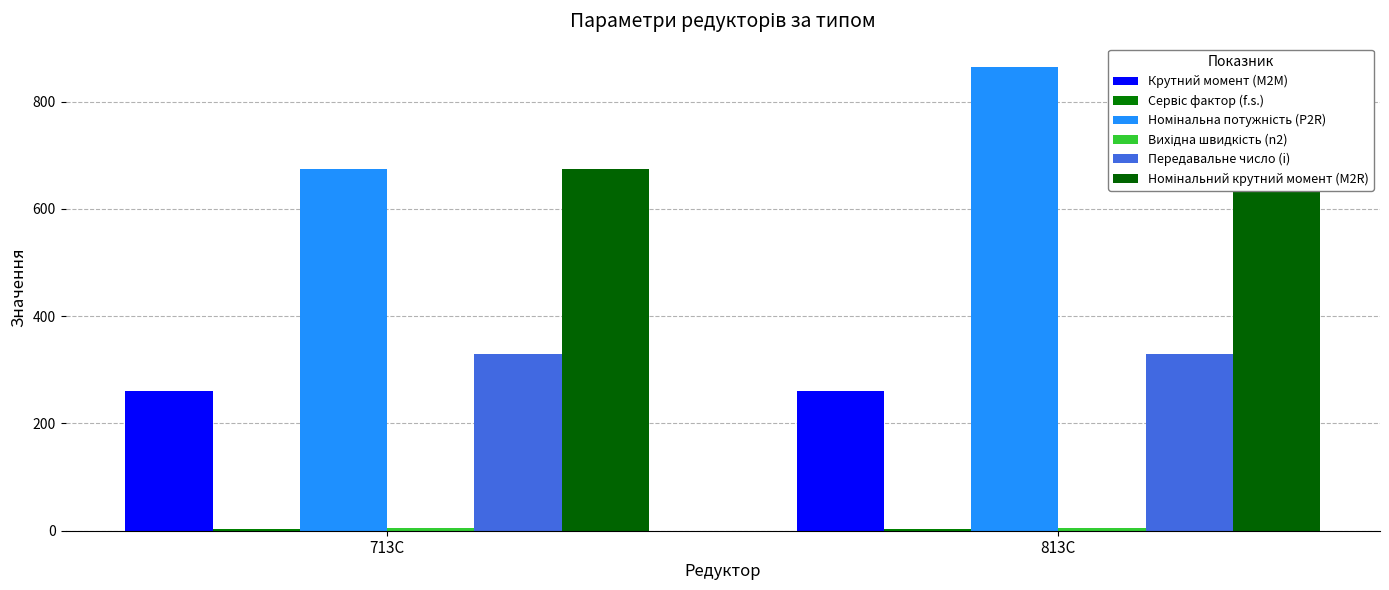

What are all the series names shown in the legend?

Крутний момент (M2M), Сервіс фактор (f.s.), Номінальна потужність (P2R), Вихідна швидкість (n2), Передавальне число (i), Номінальний крутний момент (M2R)